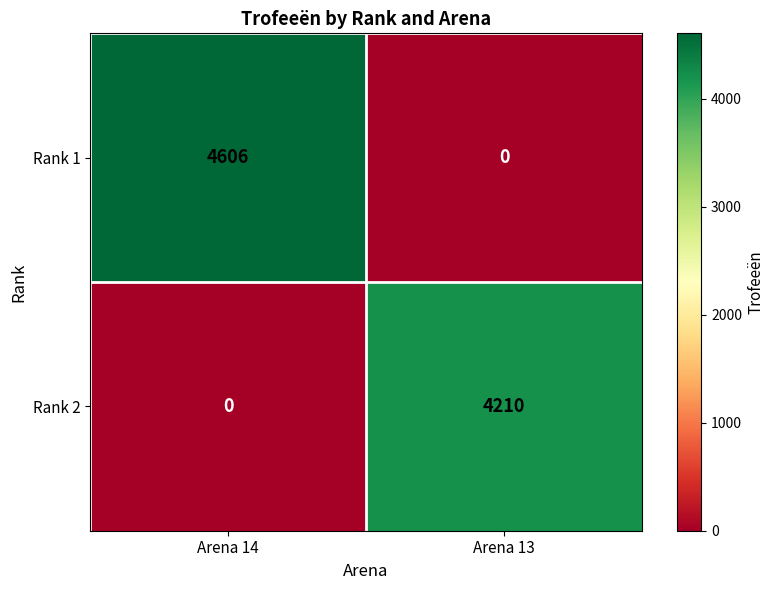

At which category is the sum across all series the highest?

Arena 14